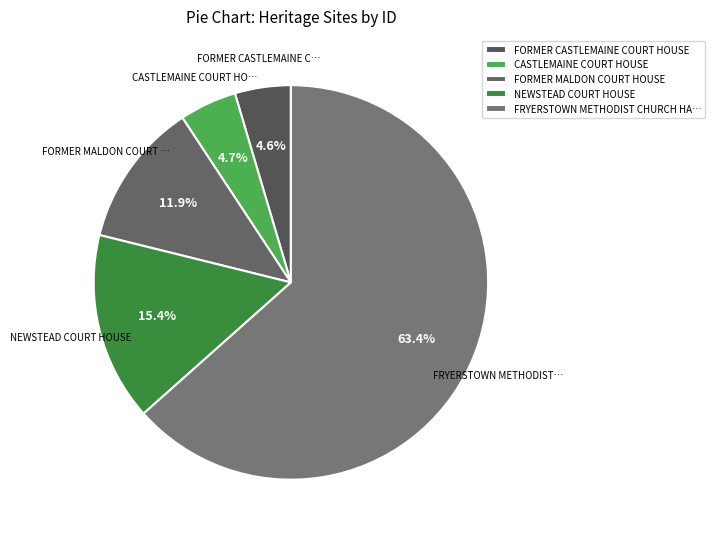

Count the number of slices in the pie.

5